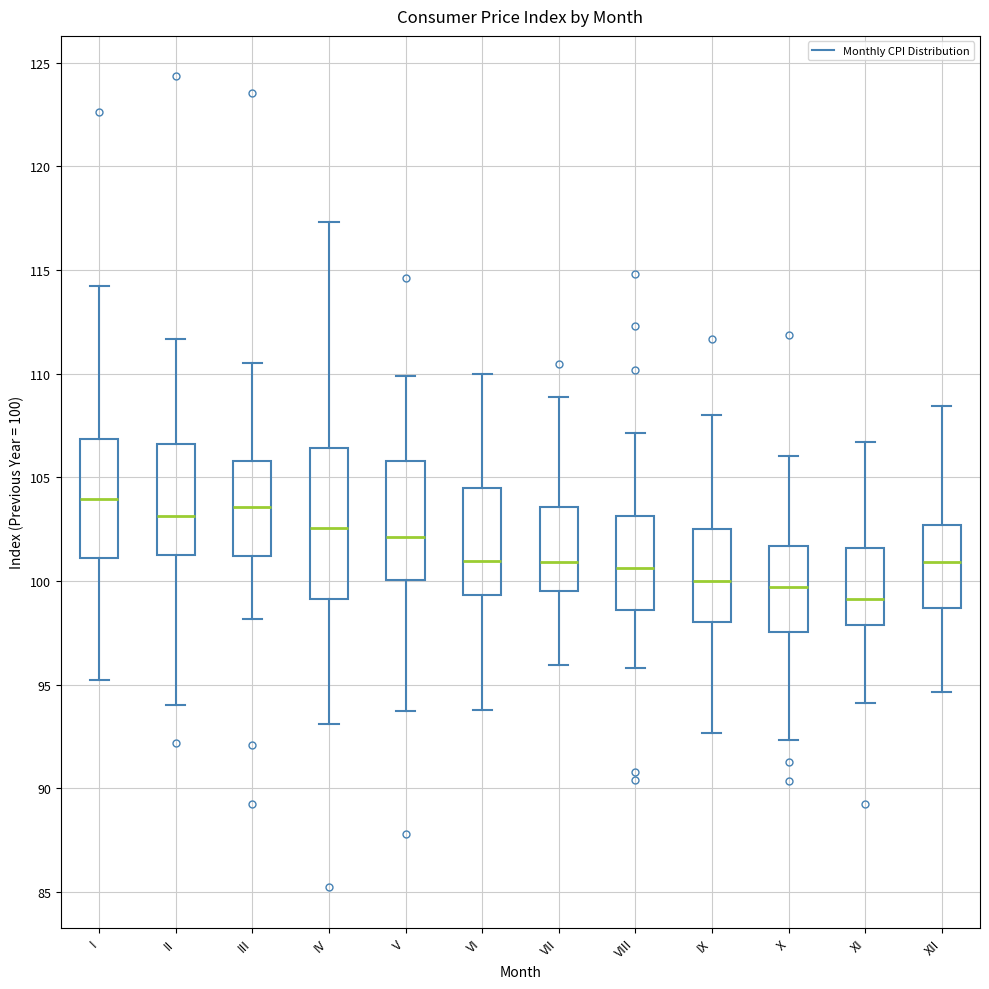

Where does the lower whisker of the box for V end on the y-axis? The values are not printed on the chart, so give them approximately, as read against the axis.

93.5